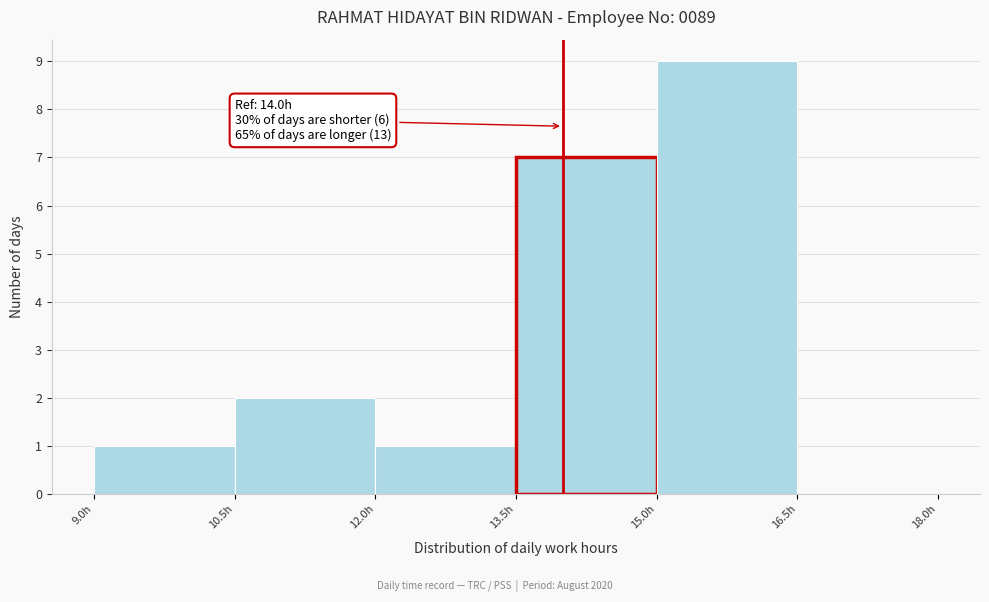

Over which range of the x-axis is the bar tallest?

15.0 to 16.5